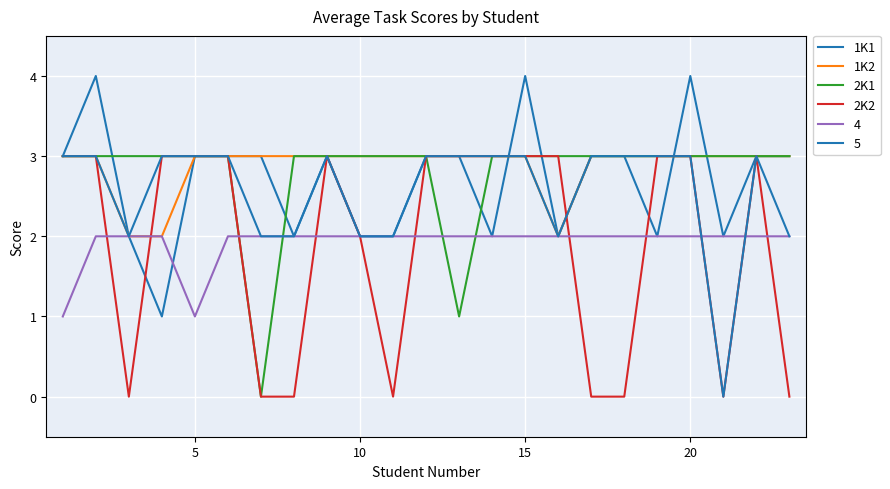

How many lines are shown in the chart?

6